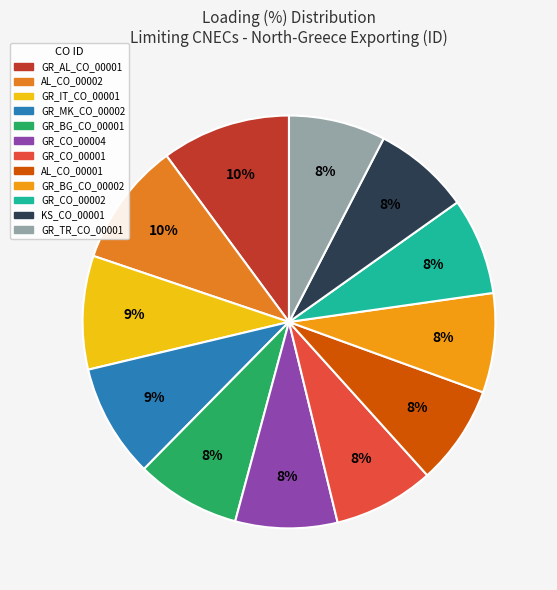

How many slices are in this pie chart?

12